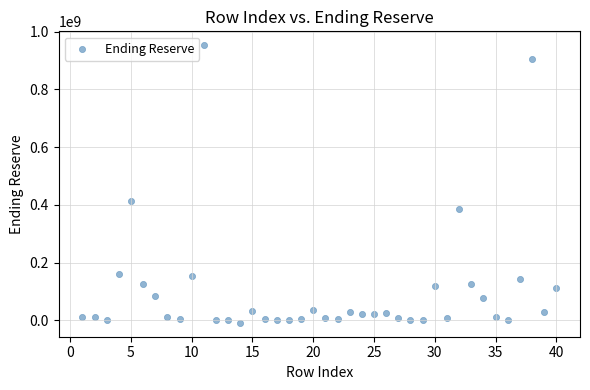

What Y value in the scatter plot is closest to 472215849?

412461810.0